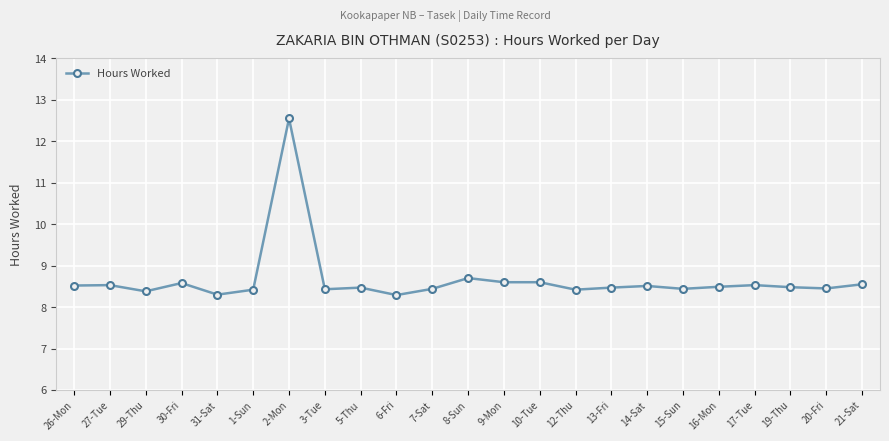

At which category does the chart reach its peak across all series?

2-Mon